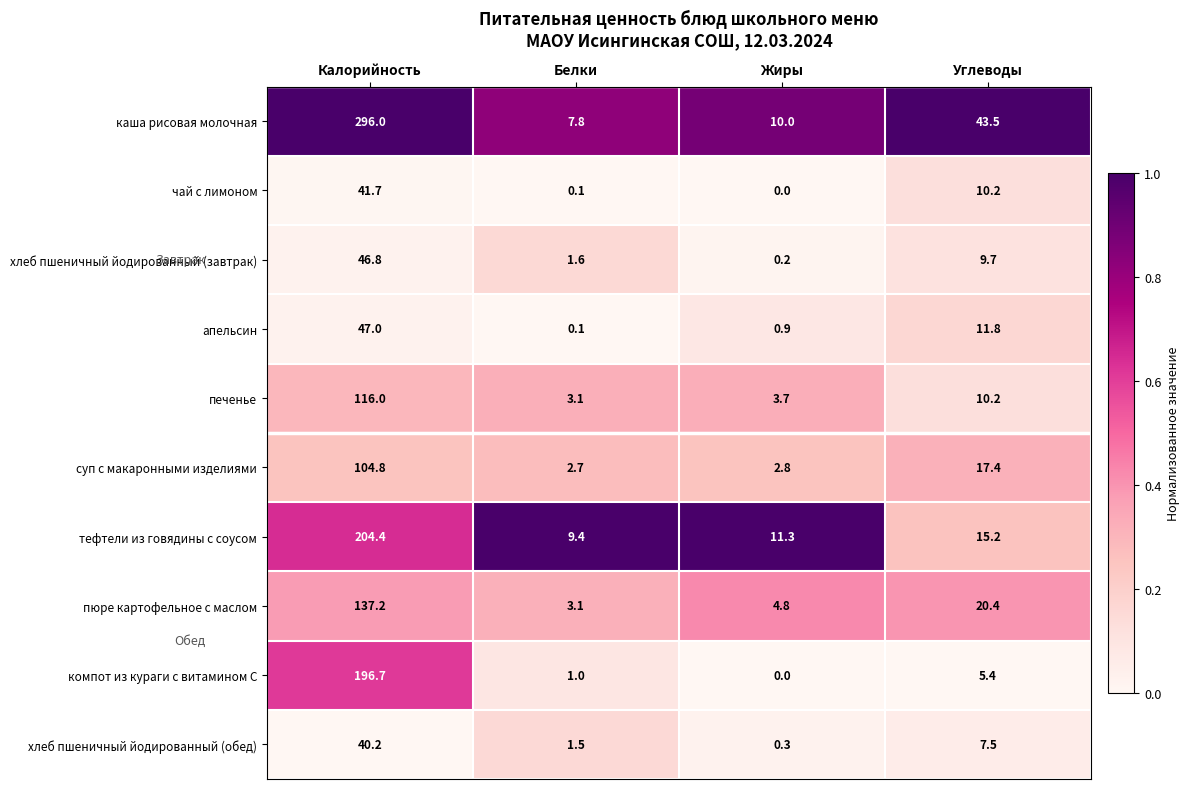

Which series changed the most between Жиры and Углеводы?

каша рисовая молочная